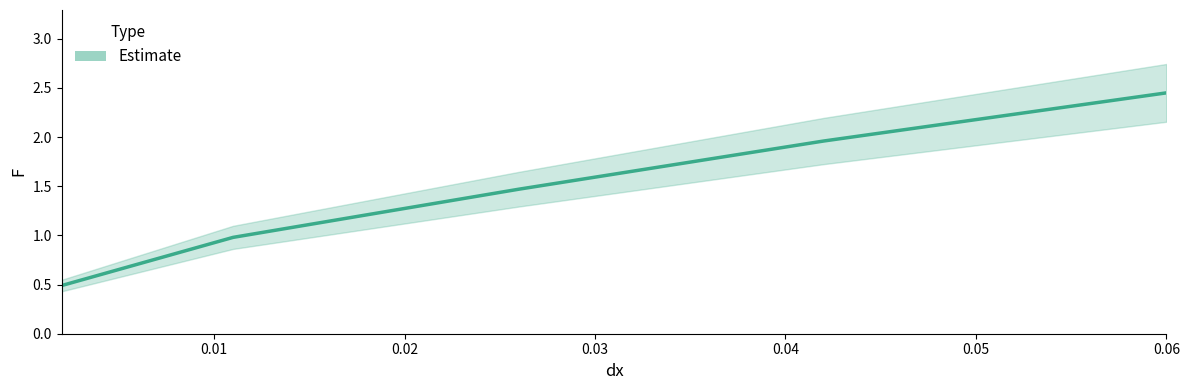

Does the chart display data point markers on the line(s)?

No